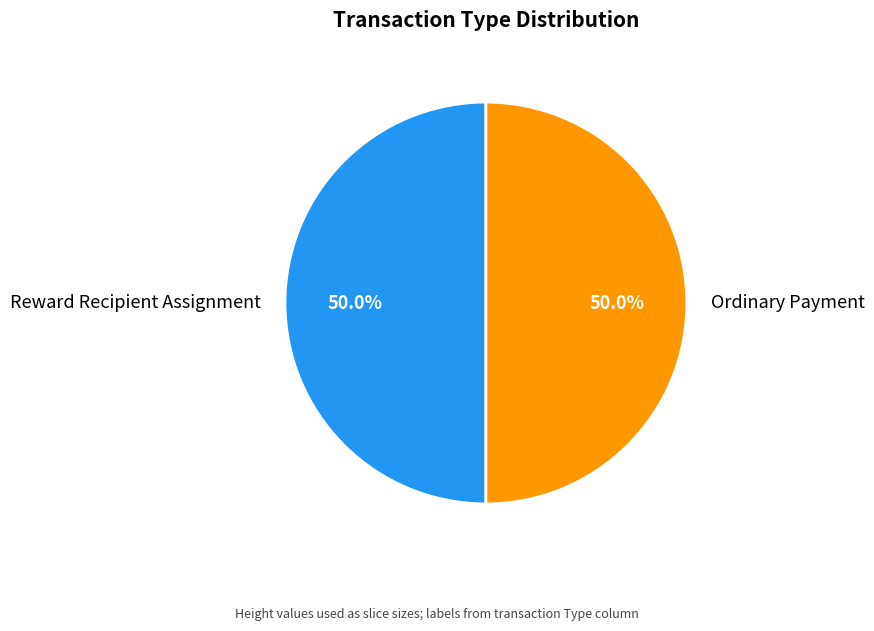

How much of the chart is everything except Reward Recipient Assignment?

50.0%